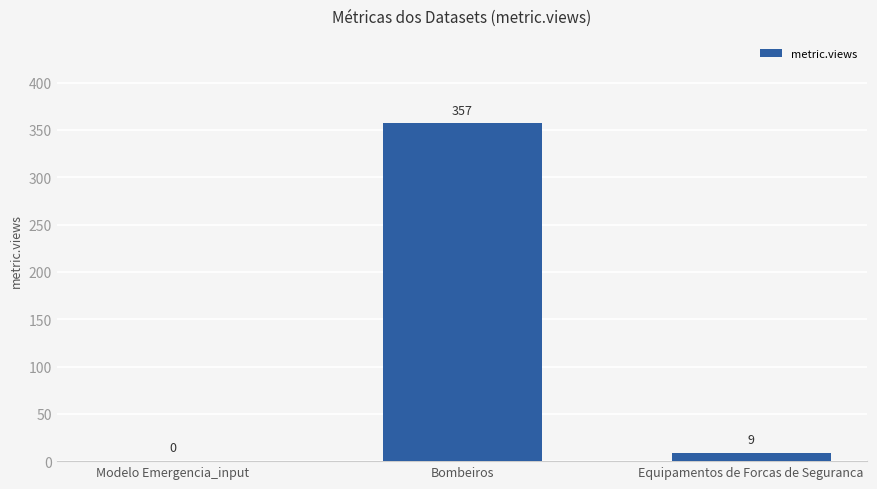

What is the sum of the values at Modelo Emergencia_input and Bombeiros?

357